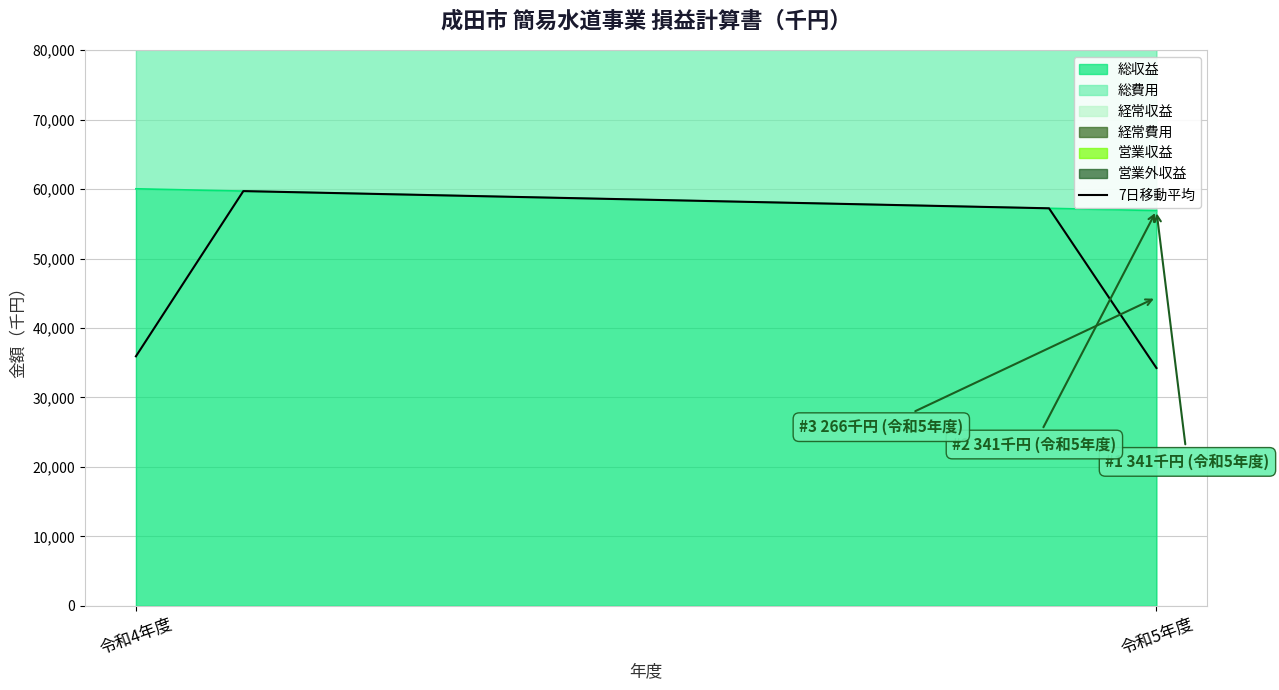

Does the chart have visible grid lines?

Yes